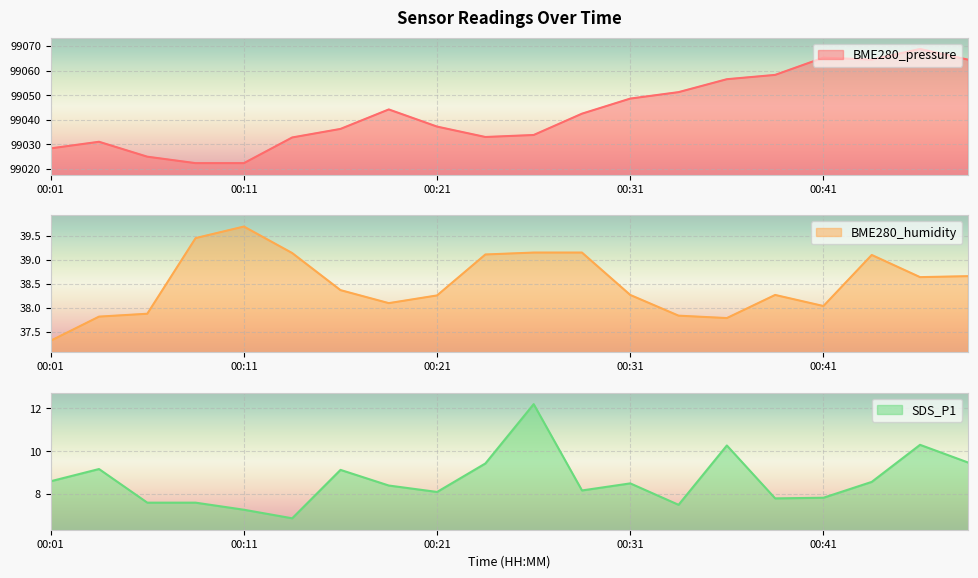

What is the difference between the BME280_pressure values at 00:11 and 00:21?

14.8